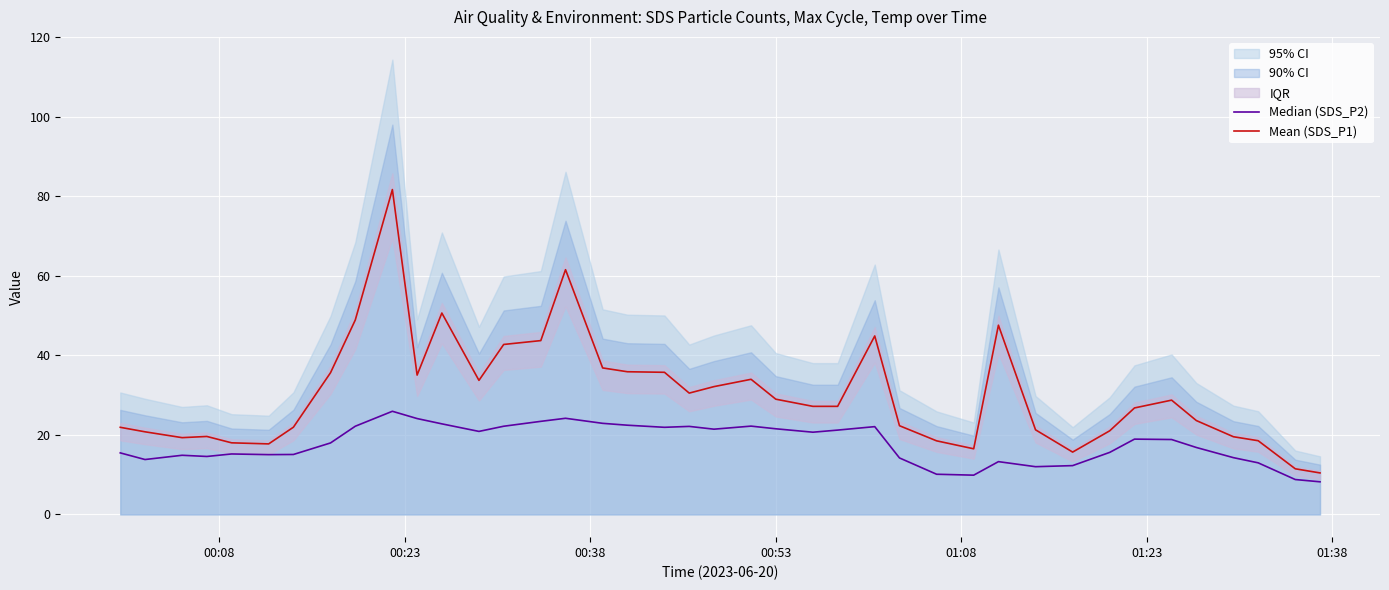

What is the difference between the maximum and minimum values in the Mean (SDS_P1) series?

71.2